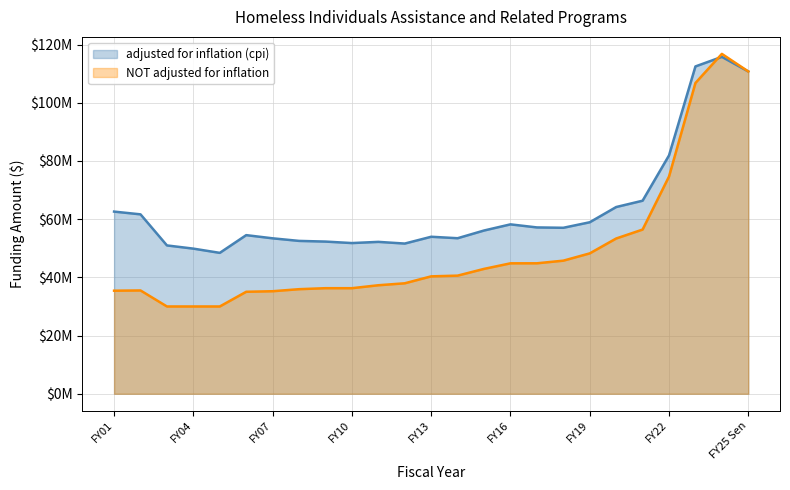

What is the total value across all series at FY11?

89488468